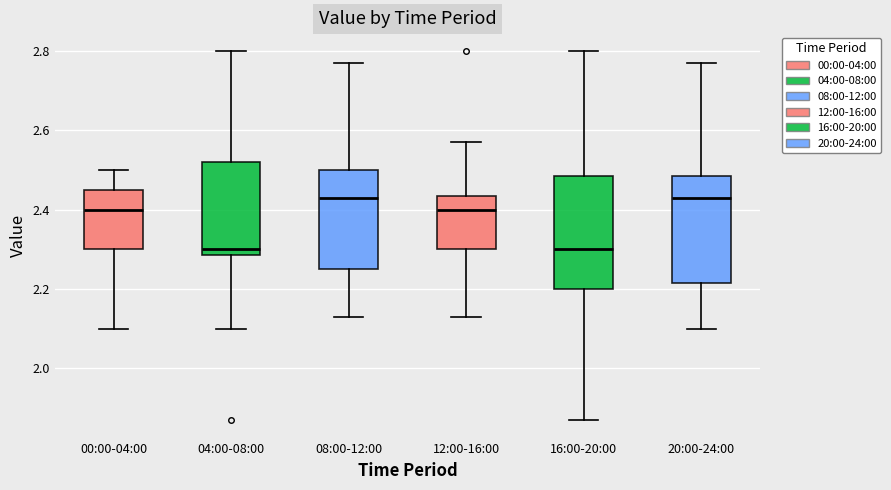

Where is the lower edge of the box for 20:00-24:00 on the y-axis? The values are not printed on the chart, so give them approximately, as read against the axis.

2.22